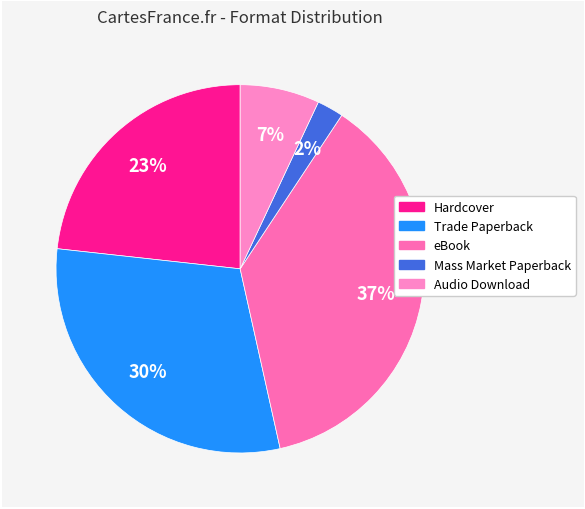

Does Mass Market Paperback represent more than half of the total?

No